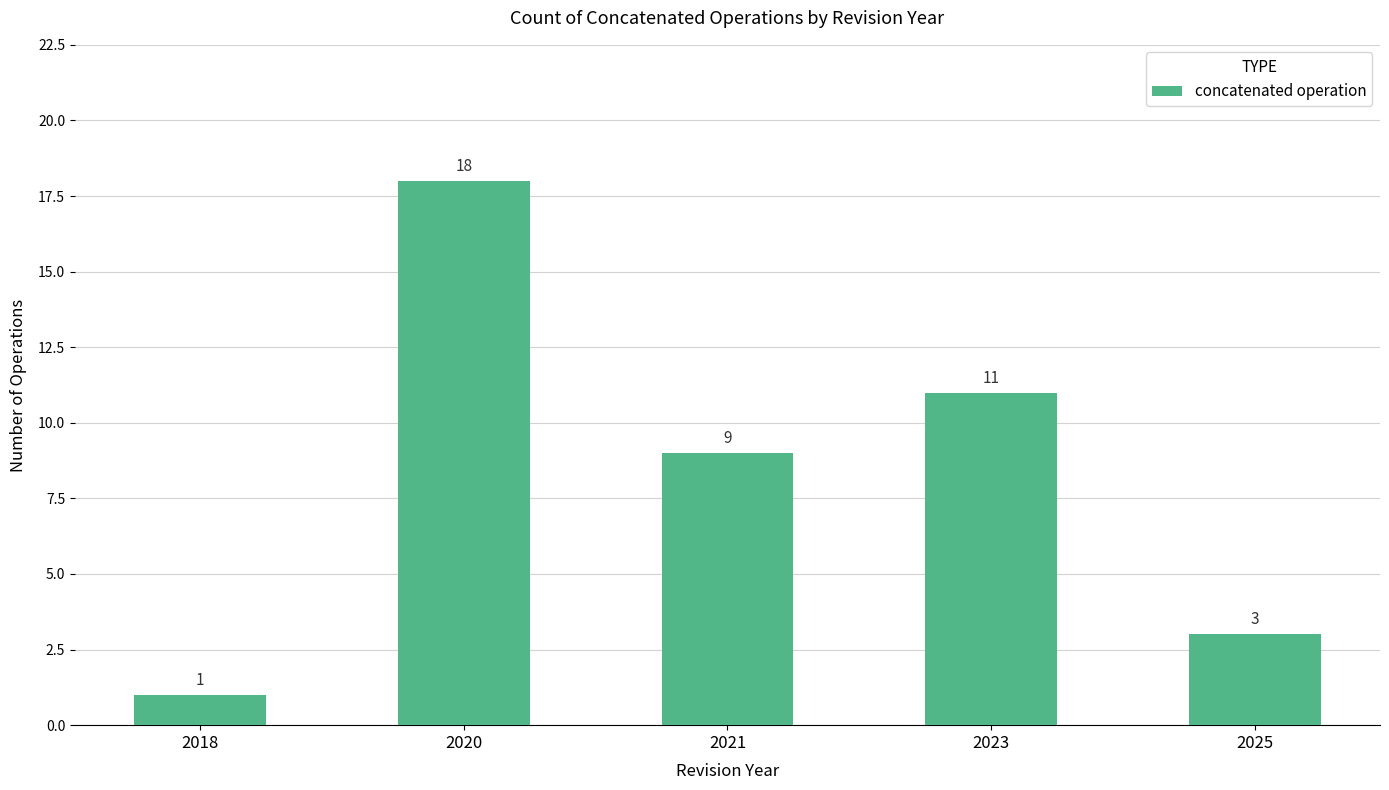

The value at 2025 is 4. True or false?

False